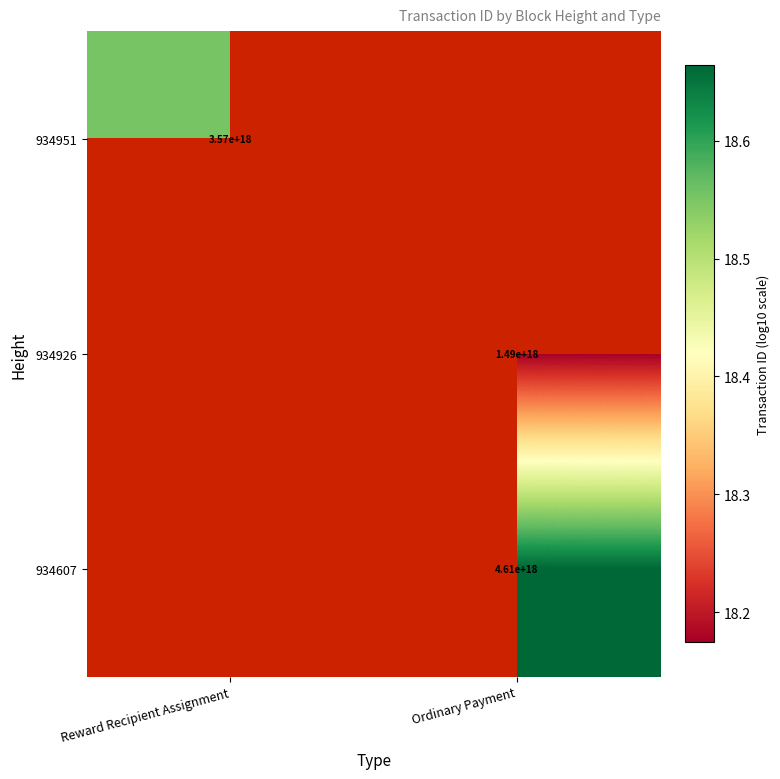

Count the number of data series in this chart.

3